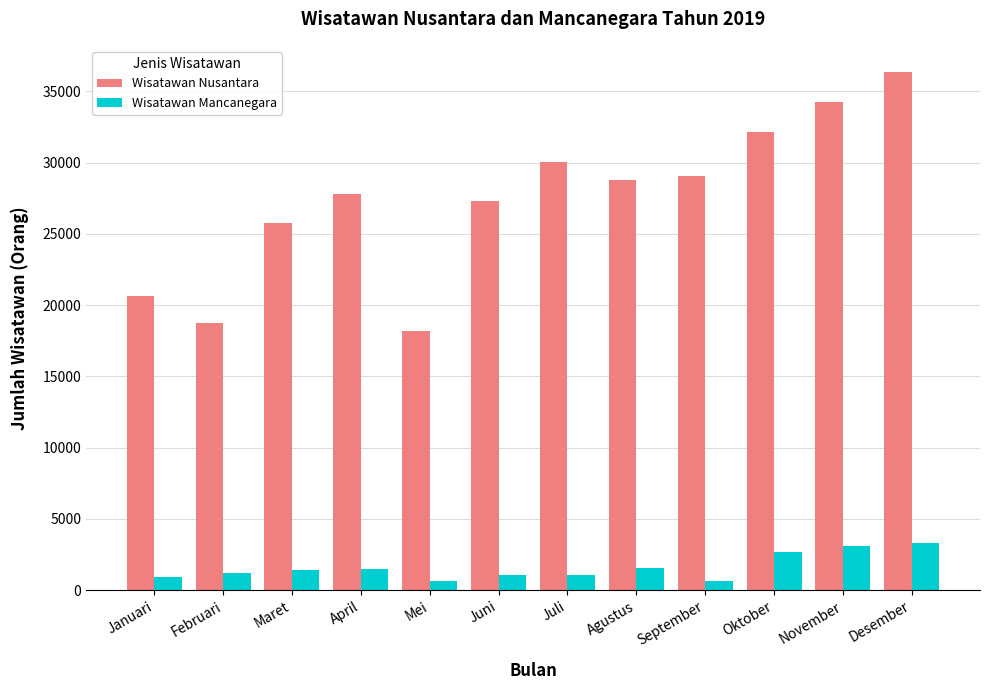

What is the total value across all series at Mei?

18799